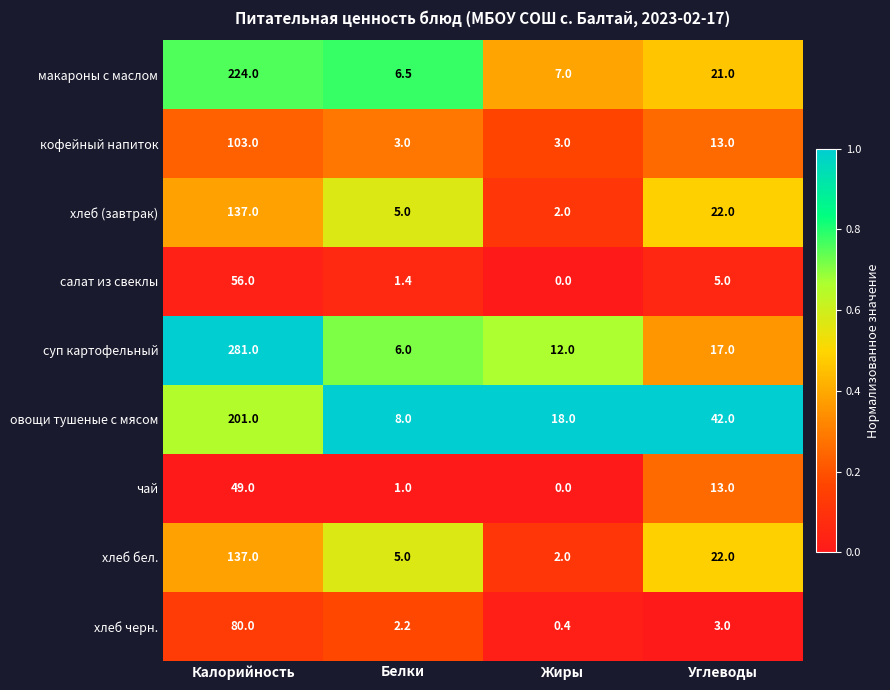

Which series has the largest total across all categories?

суп картофельный